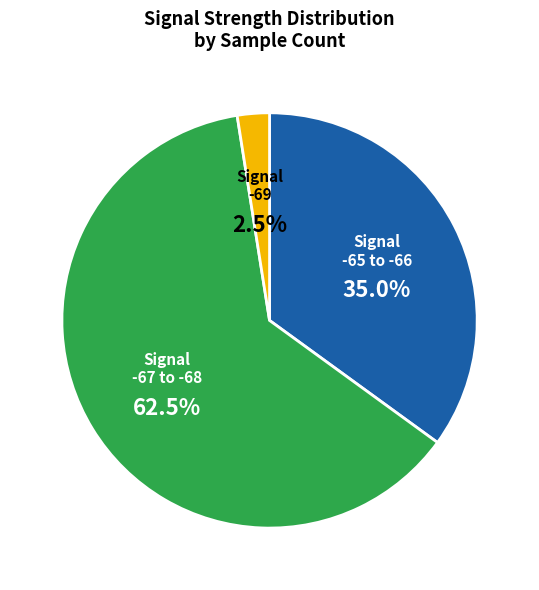

Is the sum of Signal -65 to -66 and Signal -69 greater than half?

No